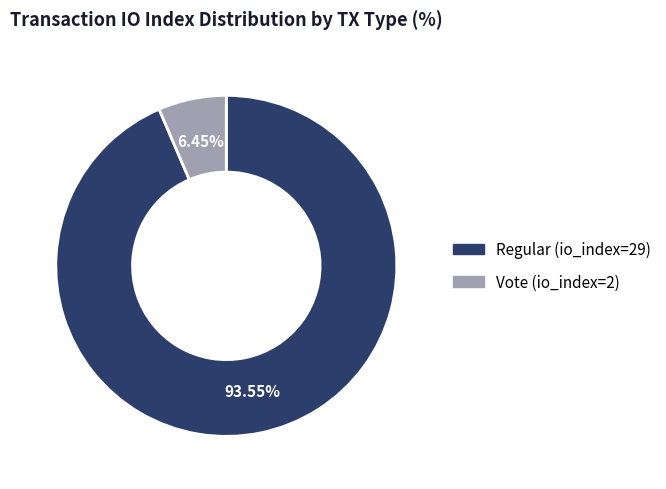

To the nearest percent, what percentage of the pie is Regular (io_index=29)?

94%